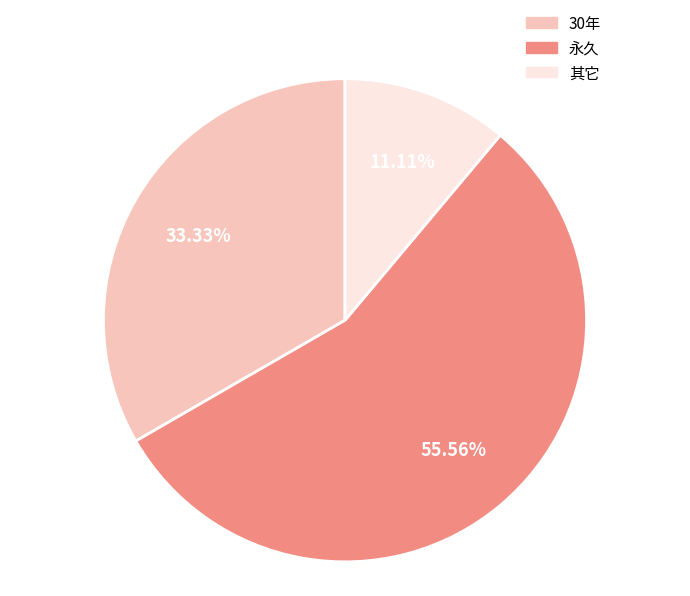

The 永久 slice represents 56% of the pie. True or false?

True